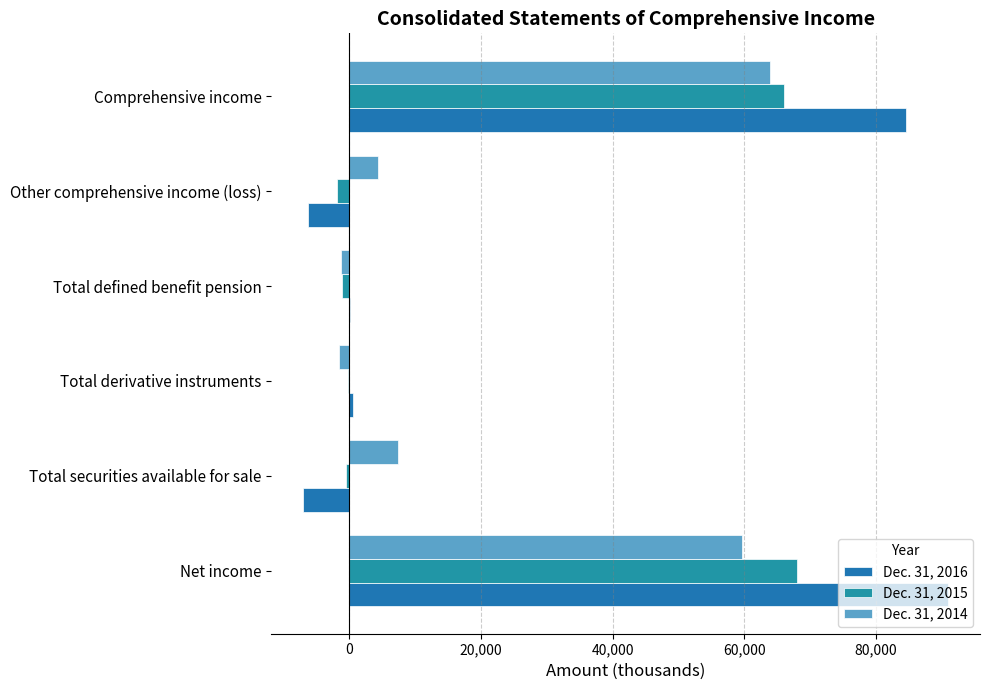

Which series has the largest range (max minus min)?

Dec. 31, 2016